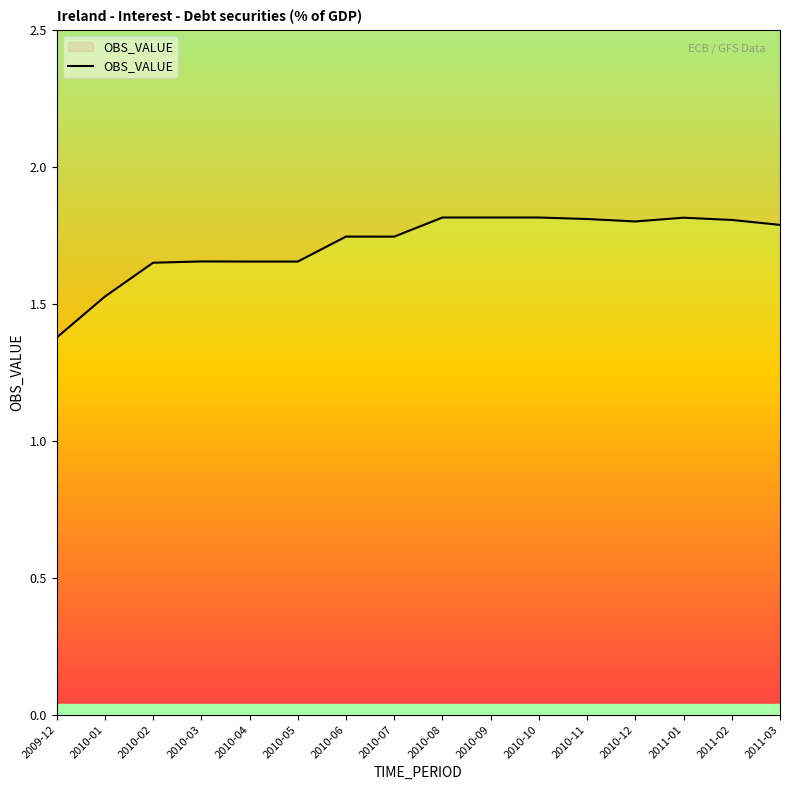

At which category does the chart reach its minimum across all series?

2009-12